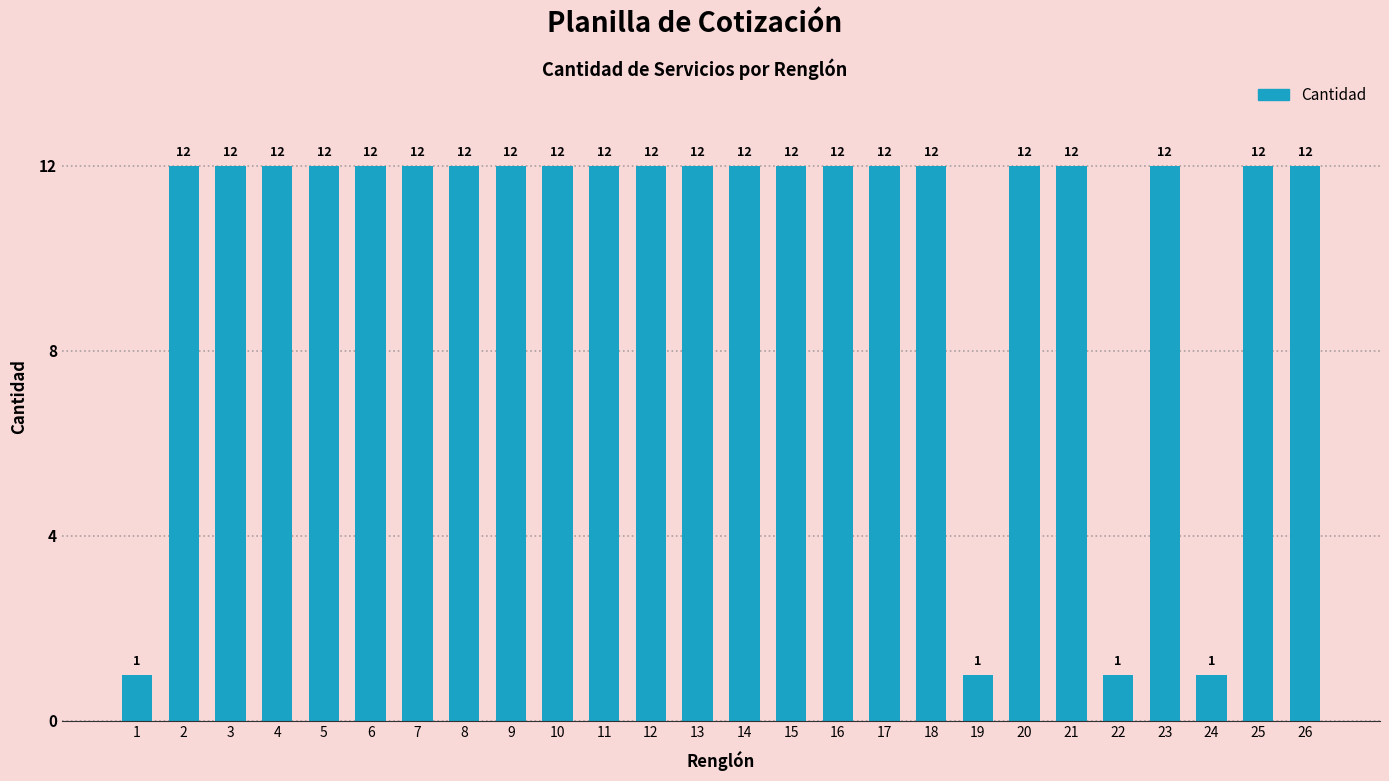

What is the ratio of the value at 26 to the value at 8?

1.0